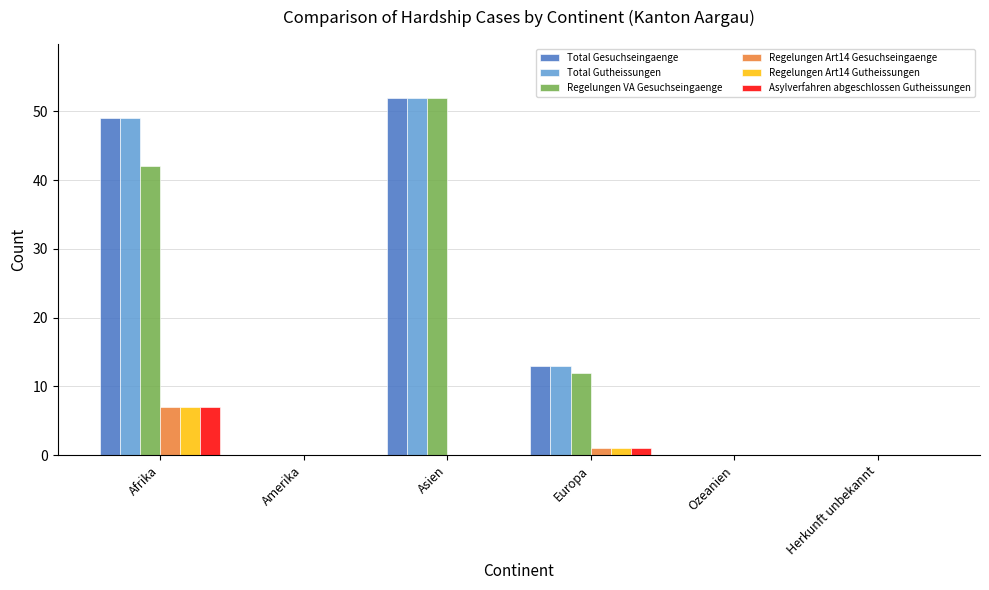

Reading left to right, transcribe all the data shown in this chart.

Total Gesuchseingaenge: Afrika=49	Amerika=0	Asien=52	Europa=13	Ozeanien=0	Herkunft unbekannt=0
Total Gutheissungen: Afrika=49	Amerika=0	Asien=52	Europa=13	Ozeanien=0	Herkunft unbekannt=0
Regelungen VA Gesuchseingaenge: Afrika=42	Amerika=0	Asien=52	Europa=12	Ozeanien=0	Herkunft unbekannt=0
Regelungen Art14 Gesuchseingaenge: Afrika=7	Amerika=0	Asien=0	Europa=1	Ozeanien=0	Herkunft unbekannt=0
Regelungen Art14 Gutheissungen: Afrika=7	Amerika=0	Asien=0	Europa=1	Ozeanien=0	Herkunft unbekannt=0
Asylverfahren abgeschlossen Gutheissungen: Afrika=7	Amerika=0	Asien=0	Europa=1	Ozeanien=0	Herkunft unbekannt=0